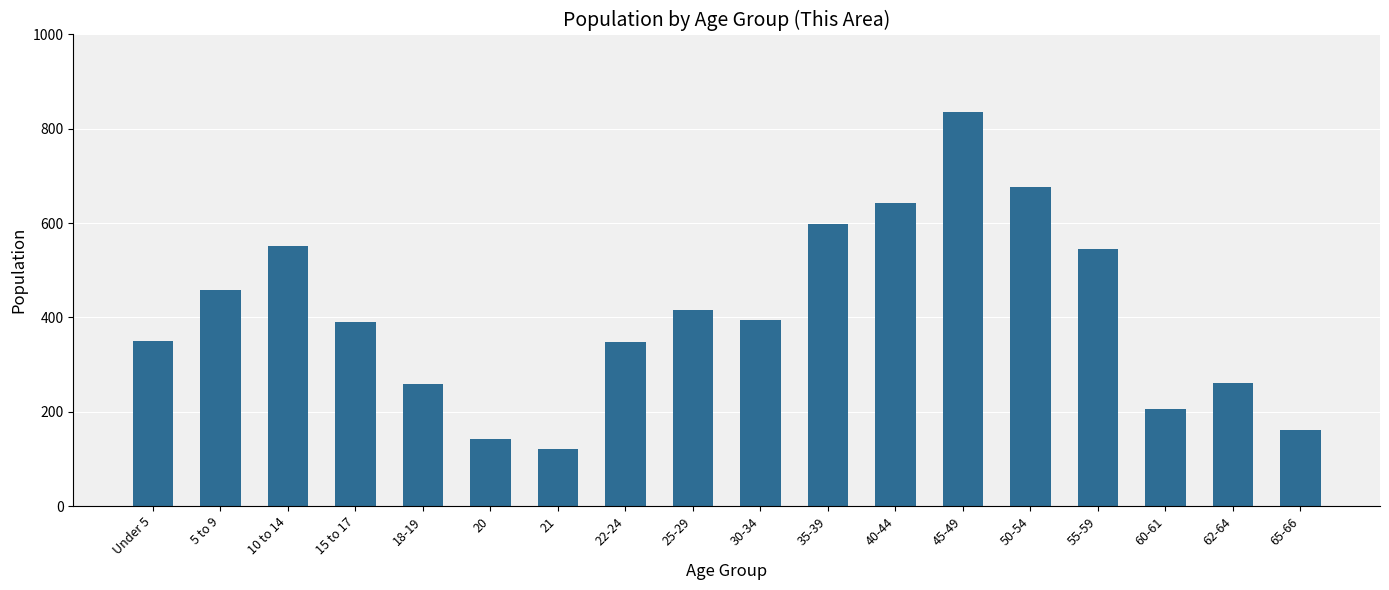

What is the label of the 5th bar from the right?

50-54